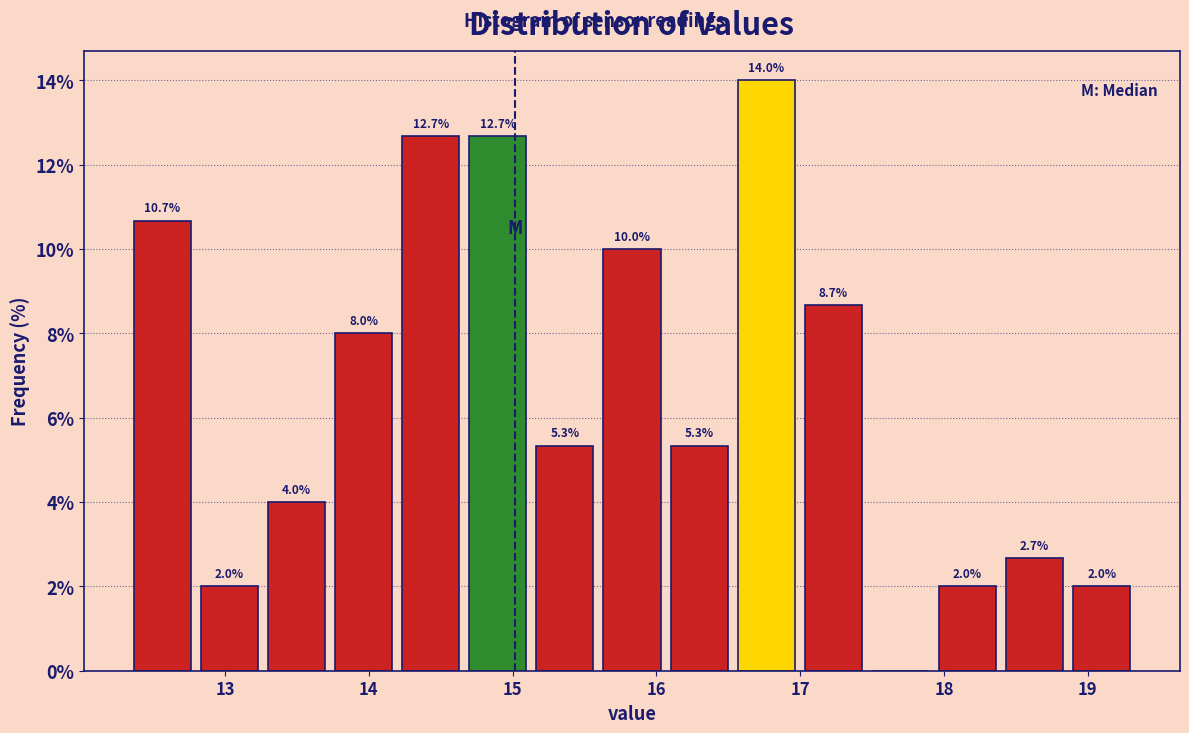

Which range on the x-axis has the tallest bar?

16.5 to 17.0